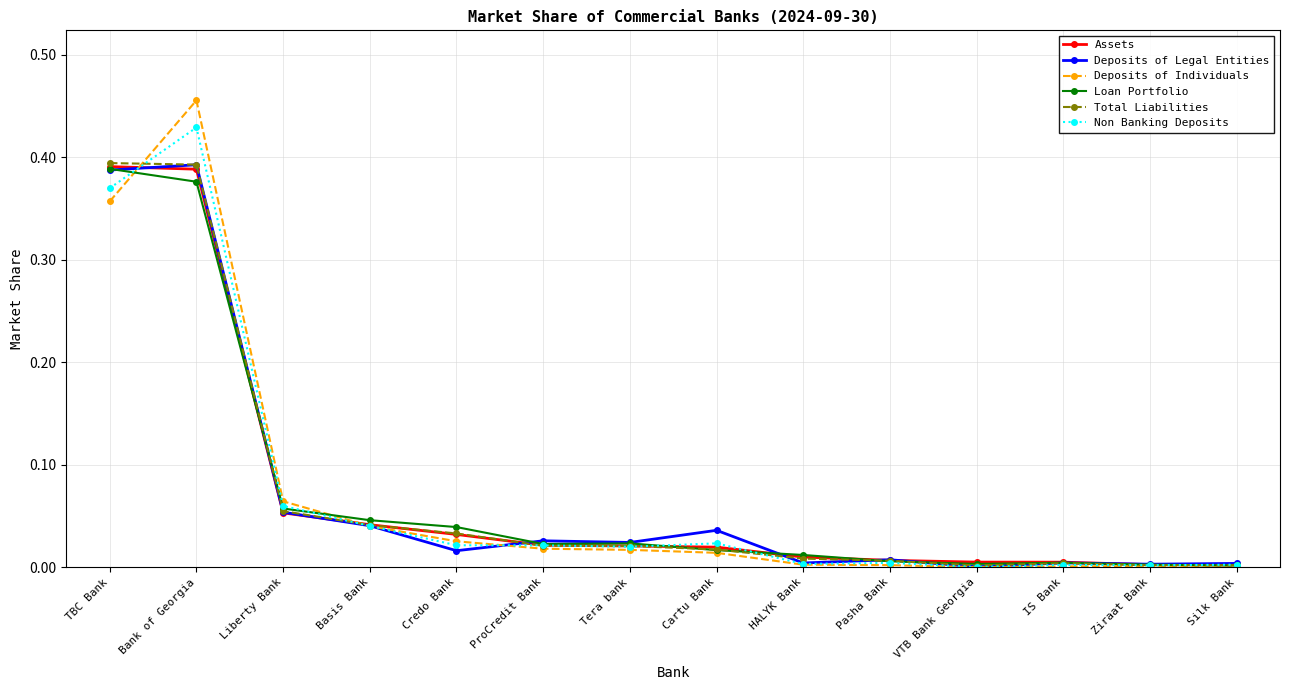

What is the label of the 14th point from the left?

Silk Bank